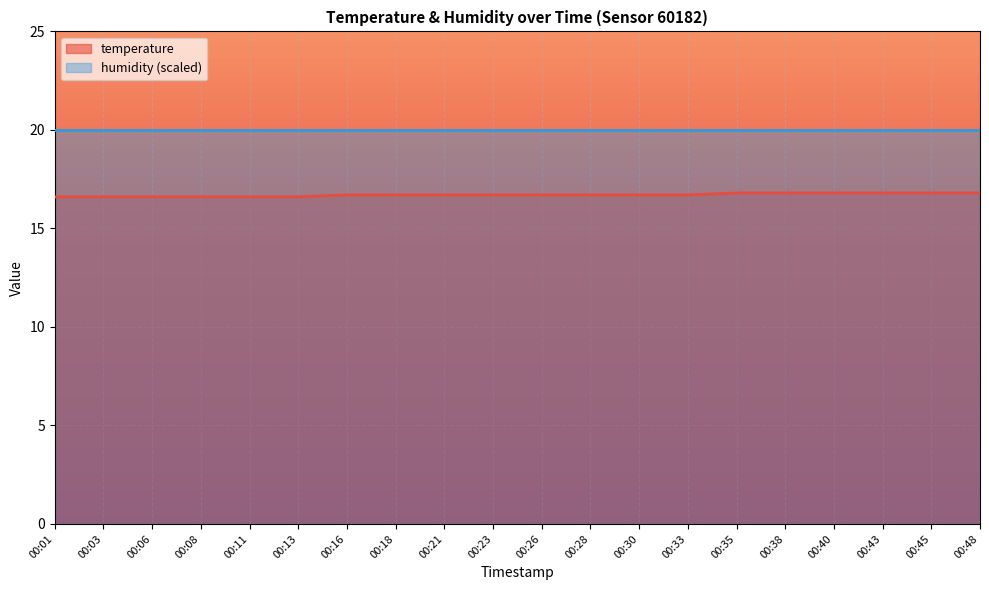

How many values are between 16 and 17?

20